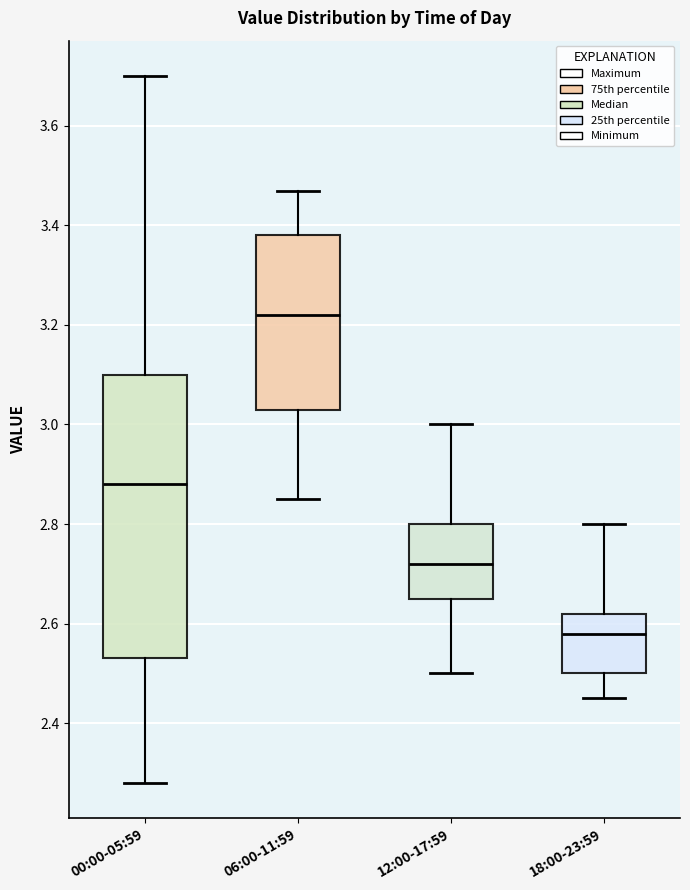

Reading left to right, read every box against the y-axis: the position of its median line, the range the box covers, and the ends of its whiskers. The values are not printed on the chart, so give them approximately, as read against the axis.

00:00-05:59: median 2.88, box 2.54 to 3.10, whiskers 2.28 to 3.70
06:00-11:59: median 3.22, box 3.04 to 3.38, whiskers 2.86 to 3.48
12:00-17:59: median 2.72, box 2.66 to 2.80, whiskers 2.50 to 3.00
18:00-23:59: median 2.58, box 2.50 to 2.62, whiskers 2.46 to 2.80